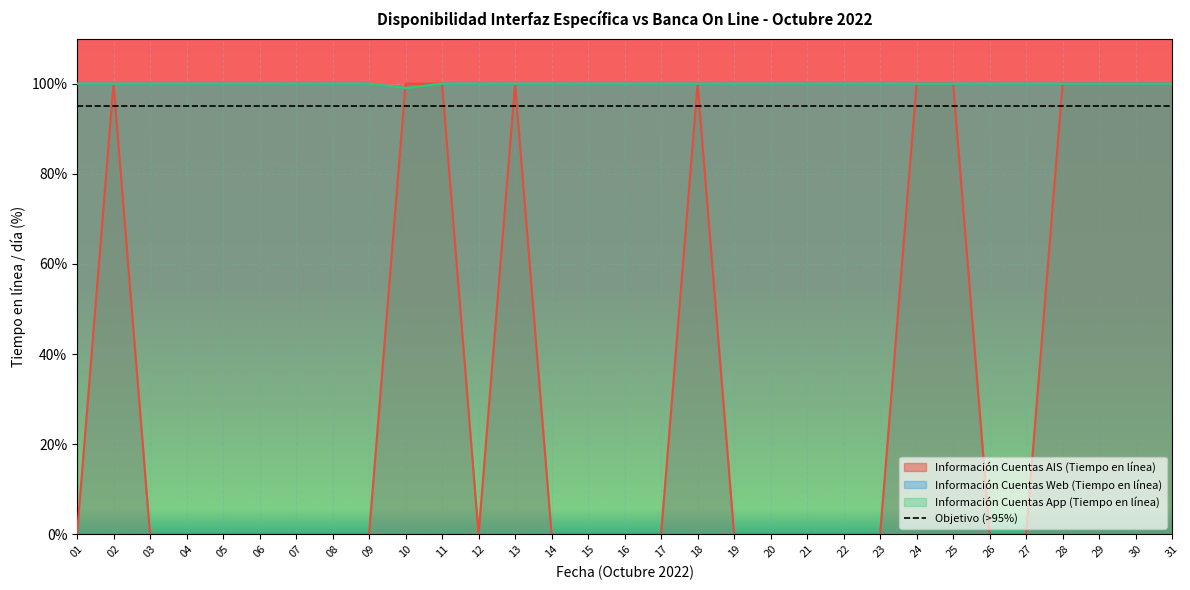

Is it true that Información Cuentas App (Tiempo en línea) equals 174.7 at 30?

False